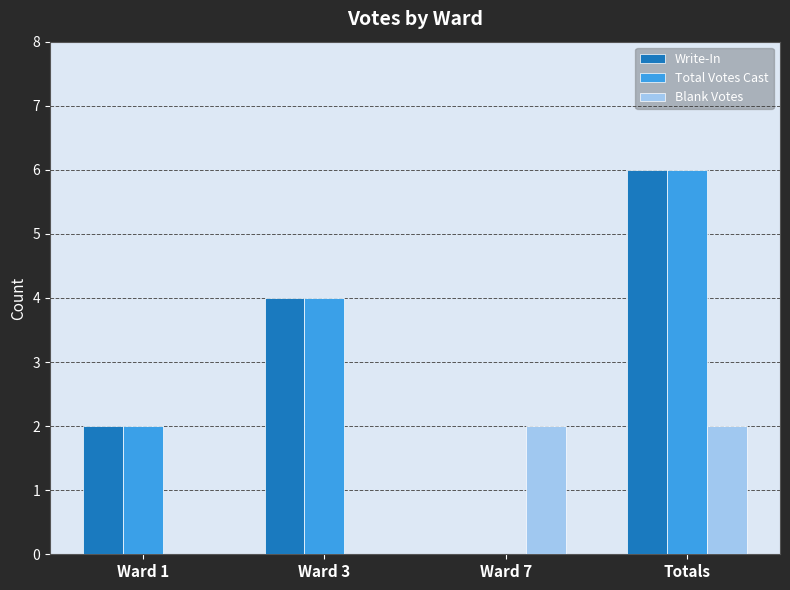

Reading left to right, list all the values displayed in this chart.

Write-In: 2	4	0	6
Total Votes Cast: 2	4	0	6
Blank Votes: 0	0	2	2